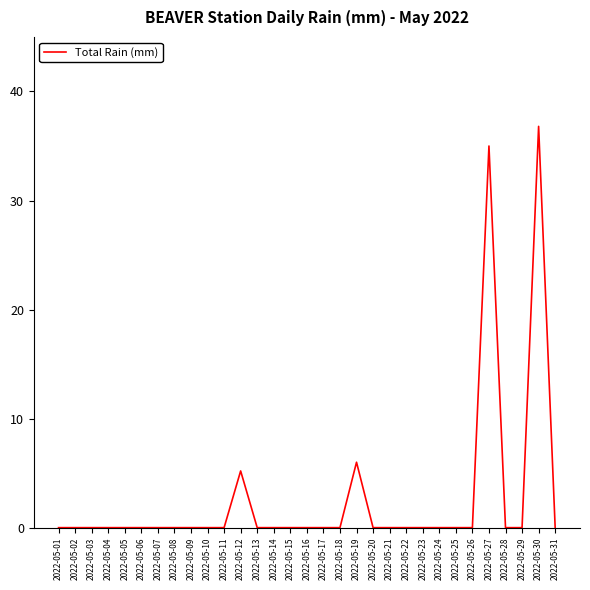

Reading left to right, what are all the values shown in this chart?

2022-05-01=0.0	2022-05-02=0.0	2022-05-03=0.0	2022-05-04=0.0	2022-05-05=0.0	2022-05-06=0.0	2022-05-07=0.0	2022-05-08=0.0	2022-05-09=0.0	2022-05-10=0.0	2022-05-11=0.0	2022-05-12=5.2	2022-05-13=0.0	2022-05-14=0.0	2022-05-15=0.0	2022-05-16=0.0	2022-05-17=0.0	2022-05-18=0.0	2022-05-19=6.0	2022-05-20=0.0	2022-05-21=0.0	2022-05-22=0.0	2022-05-23=0.0	2022-05-24=0.0	2022-05-25=0.0	2022-05-26=0.0	2022-05-27=35.0	2022-05-28=0.0	2022-05-29=0.0	2022-05-30=36.8	2022-05-31=0.0